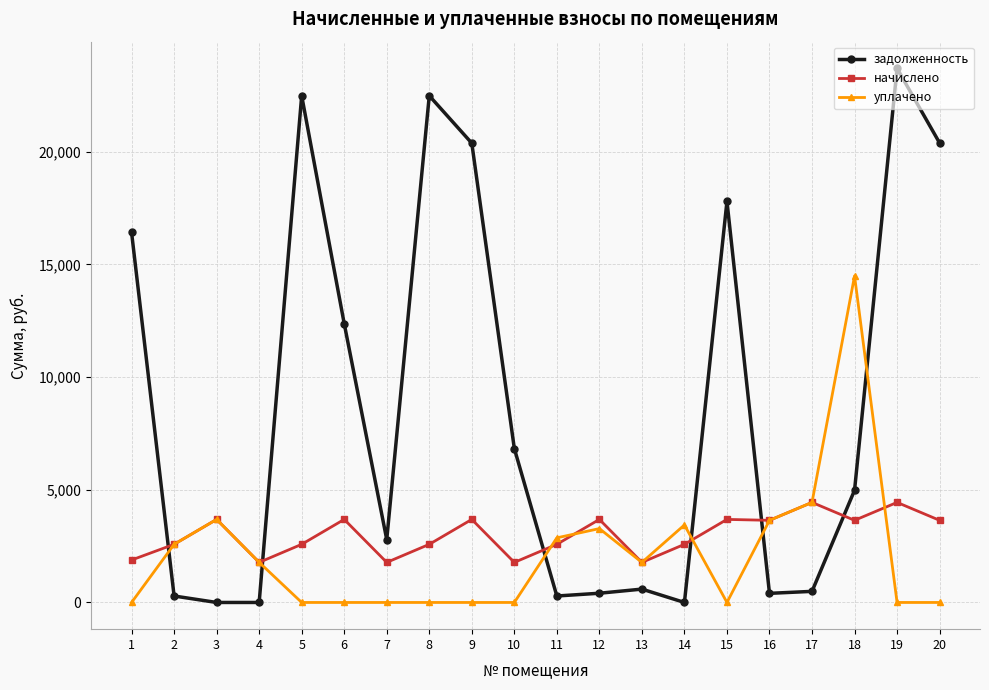

True or false: начислено has more than 0 points higher than both neighbors.

True